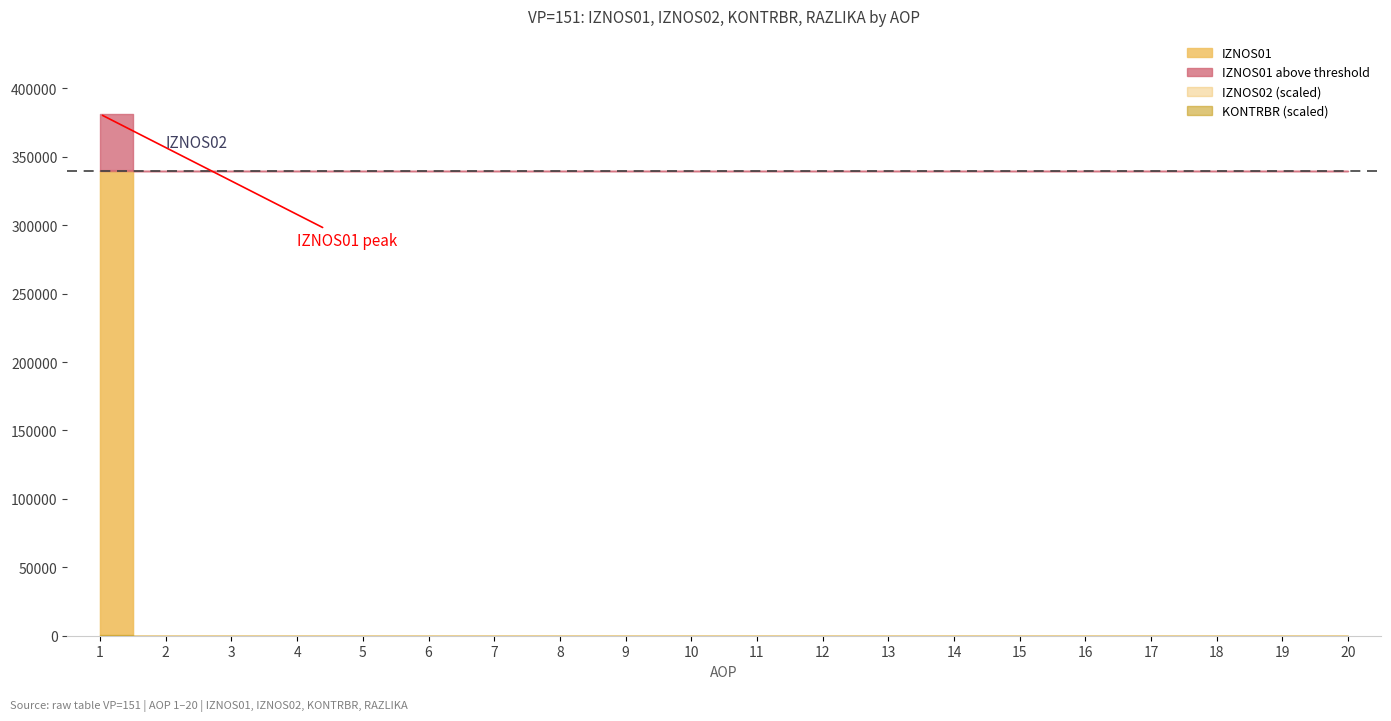

Reading right to left, transcribe all the data shown in this chart.

IZNOS01: 20=0.0	19=0.0	18=0.0	17=0.0	16=0.0	15=0.0	14=0.0	13=0.0	12=0.0	11=0.0	10=0.0	9=0.0	8=0.0	7=0.0	6=0.0	5=0.0	4=0.0	3=0.0	2=0.0	1=381199.9
IZNOS02: 20=0.0	19=0.0	18=0.0	17=0.0	16=0.0	15=0.0	14=0.0	13=0.0	12=0.0	11=0.0	10=0.0	9=0.0	8=0.0	7=0.0	6=0.0	5=0.0	4=0.0	3=0.0	2=0.0	1=680727.0
KONTRBR: 20=0.0	19=0.0	18=0.0	17=0.0	16=0.0	15=0.0	14=0.0	13=0.0	12=0.0	11=0.0	10=0.0	9=0.0	8=0.0	7=0.0	6=0.0	5=0.0	4=0.0	3=0.0	2=0.0	1=1742.7
RAZLIKA: 20=0.0	19=0.0	18=0.0	17=0.0	16=0.0	15=0.0	14=0.0	13=0.0	12=0.0	11=0.0	10=0.0	9=0.0	8=0.0	7=0.0	6=0.0	5=0.0	4=0.0	3=0.0	2=0.0	1=0.2